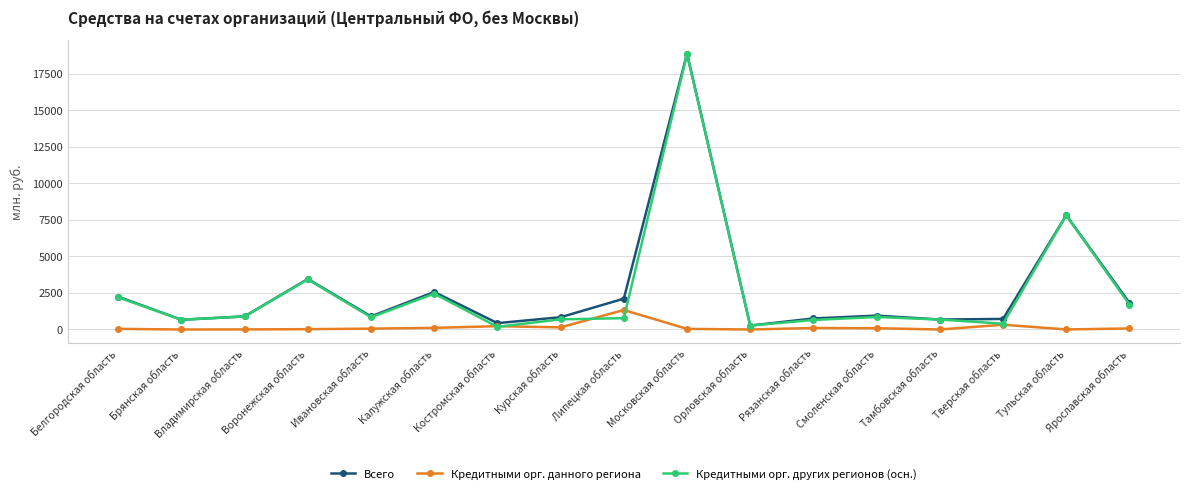

What is the value of the Всего point at the 9th from the left?

2110